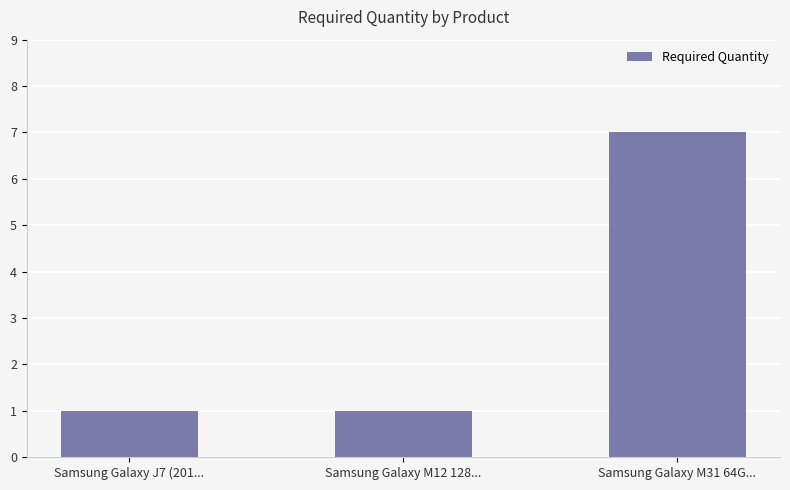

The chart shows a value of 1 at Samsung Galaxy J7 (201.... True or false?

True